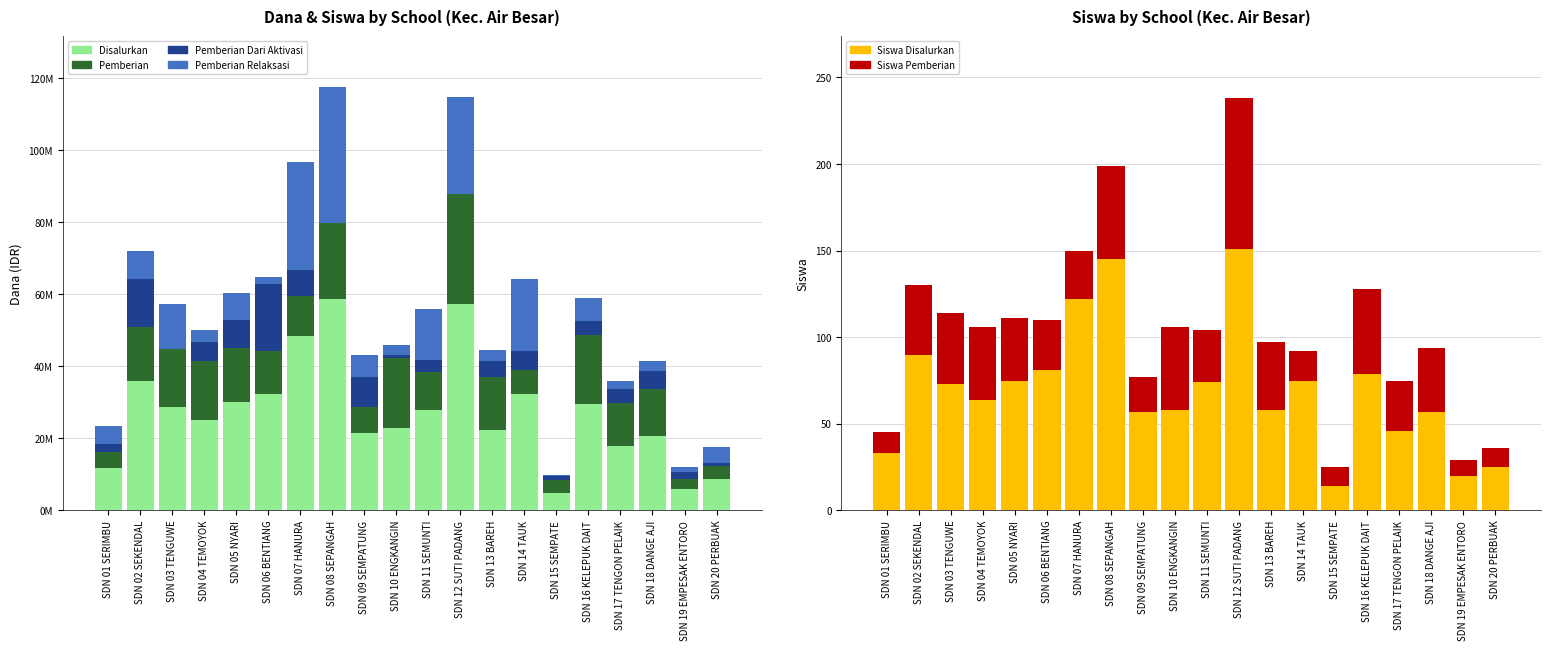

How many data points in Disalurkan are above 27900000?

9